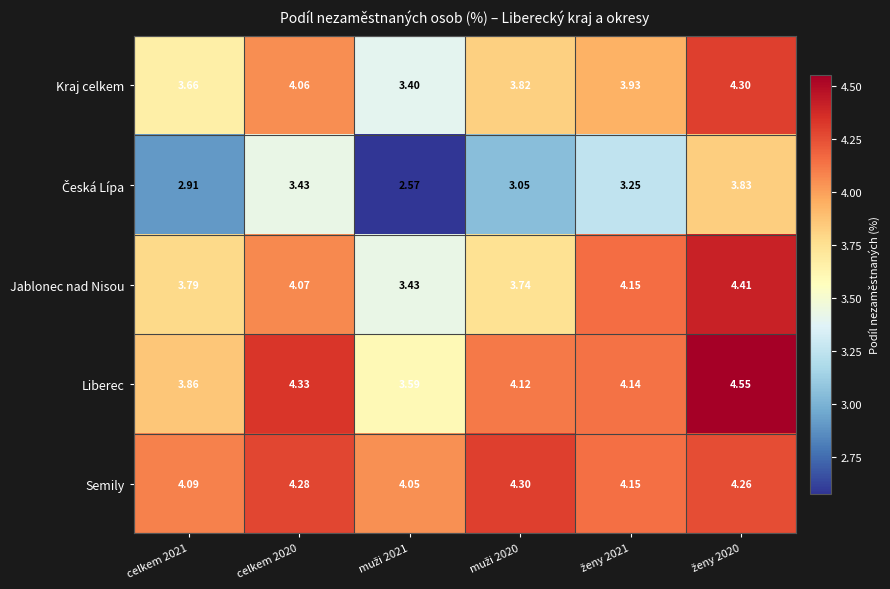

Which series has the largest total across all categories?

Semily